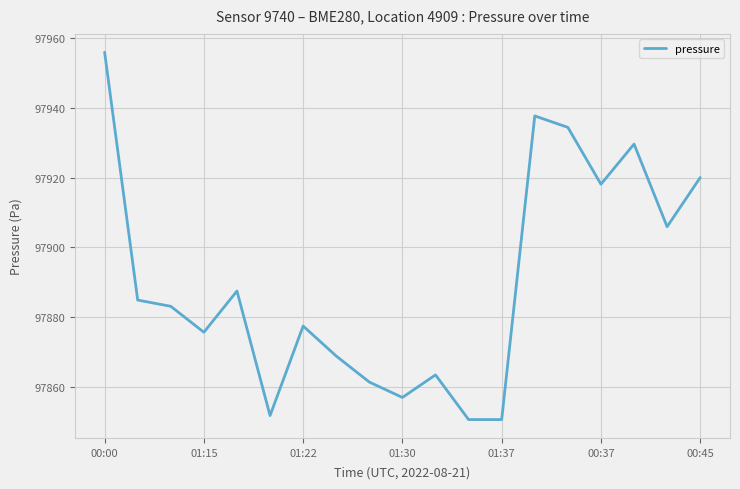

Does the chart display data point markers on the line(s)?

No